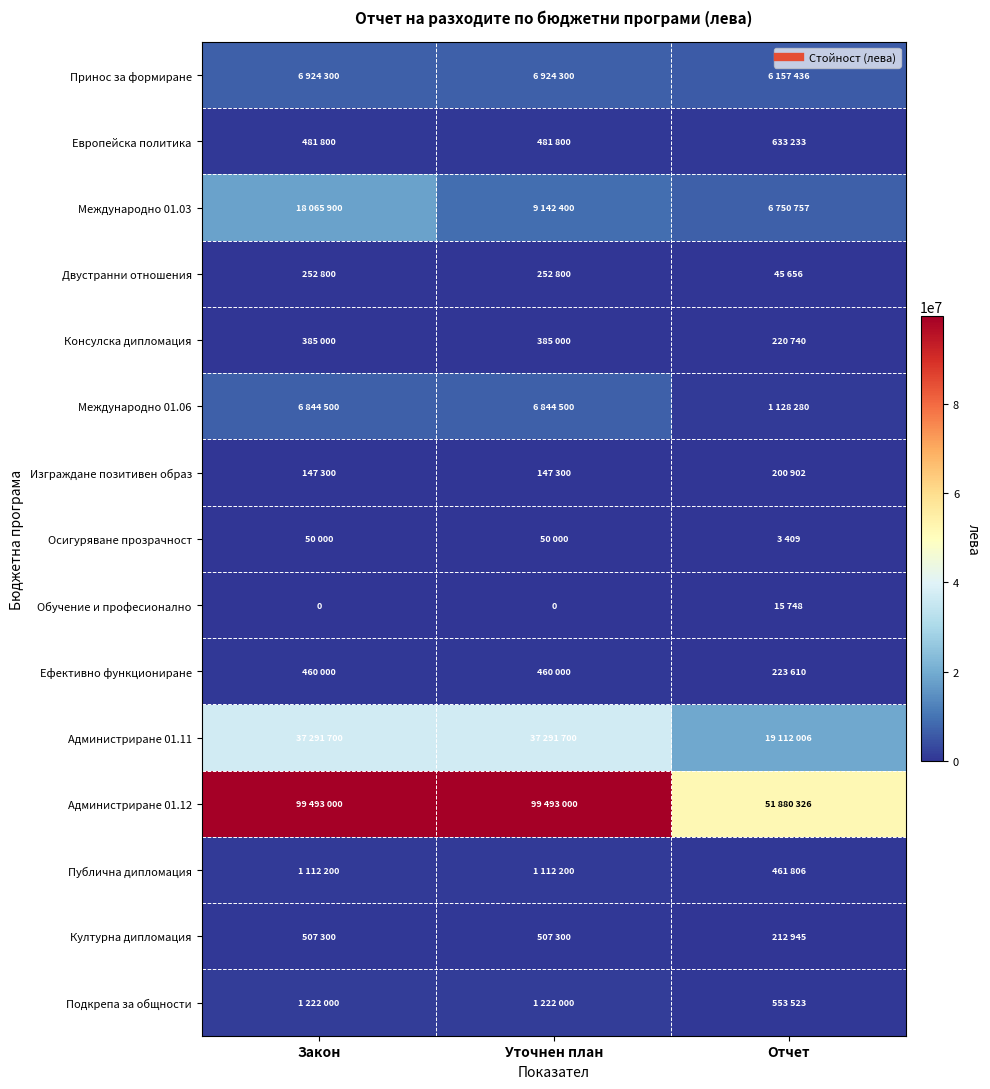

Where is Администриране 01.12 nearest to the value 75686663?

Закон